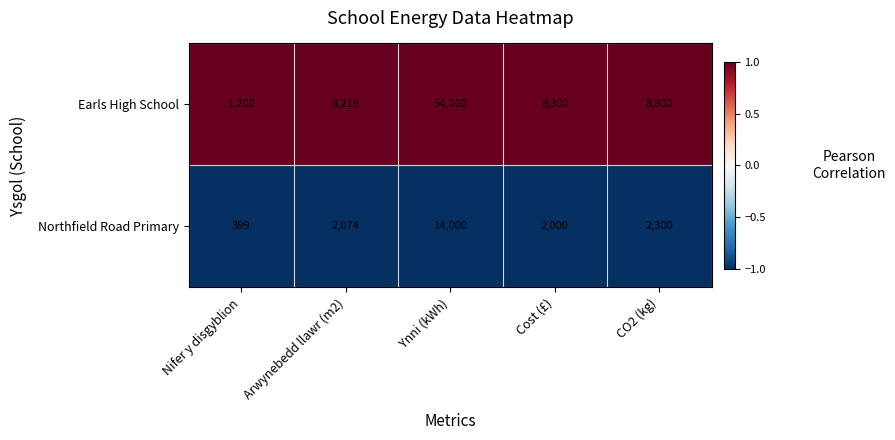

True or false: Northfield Road Primary has a value of 3650 at Arwynebedd llawr (m2).

False